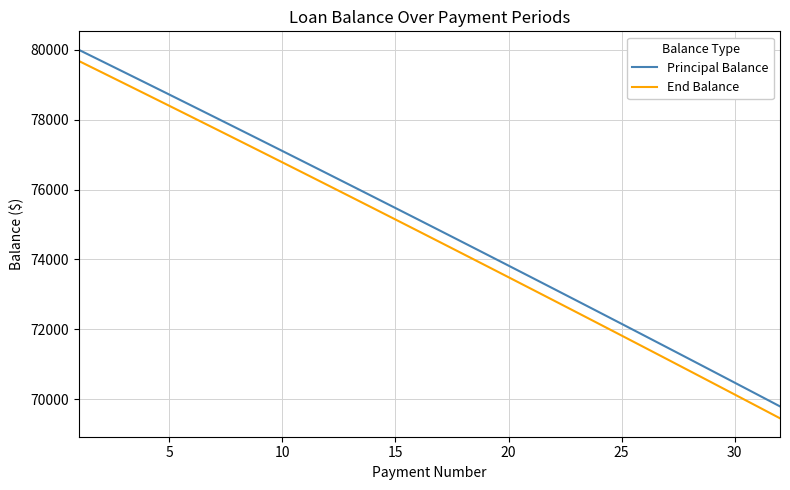

What is the greatest value displayed?

80000.0